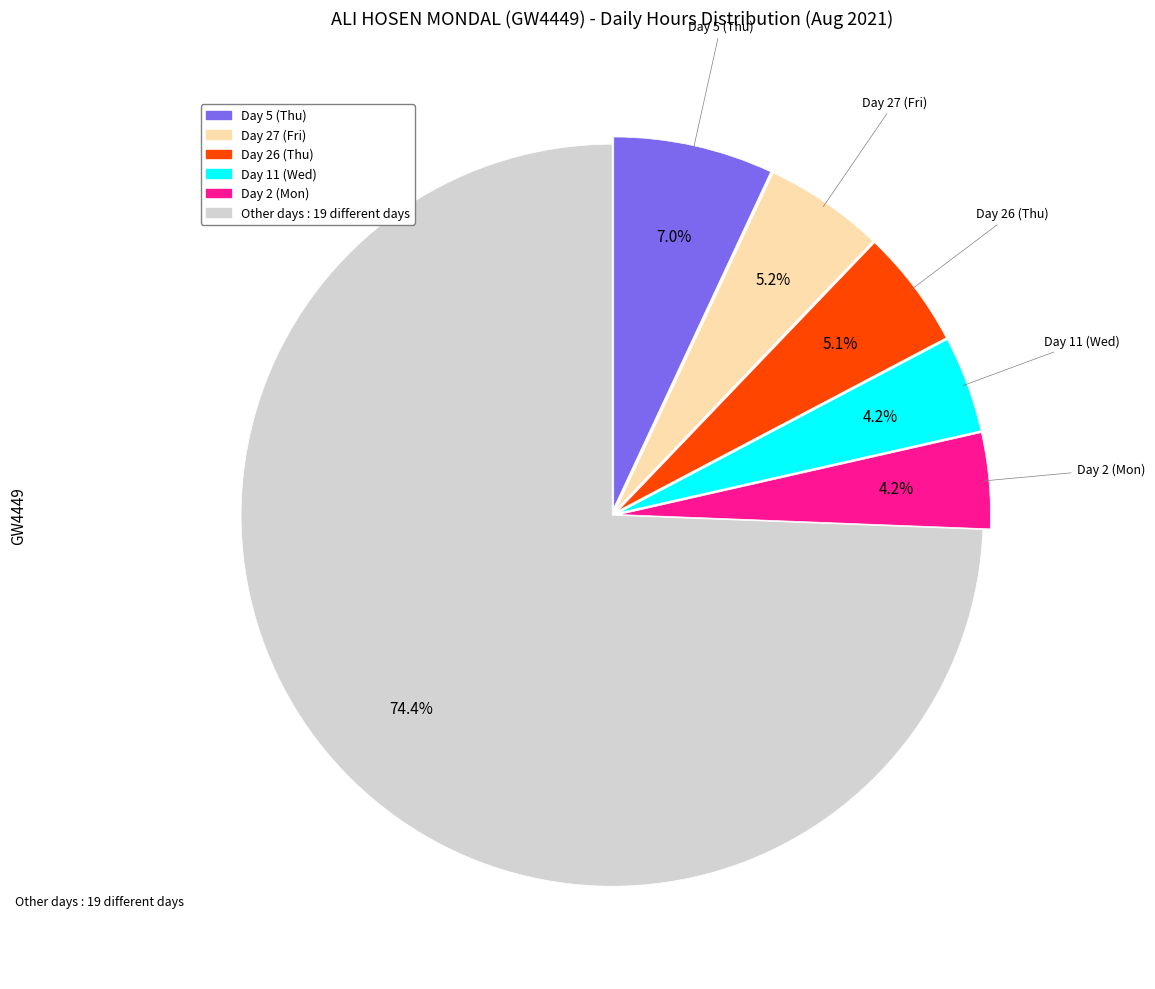

Is there any slice that represents more than half of the pie?

Yes